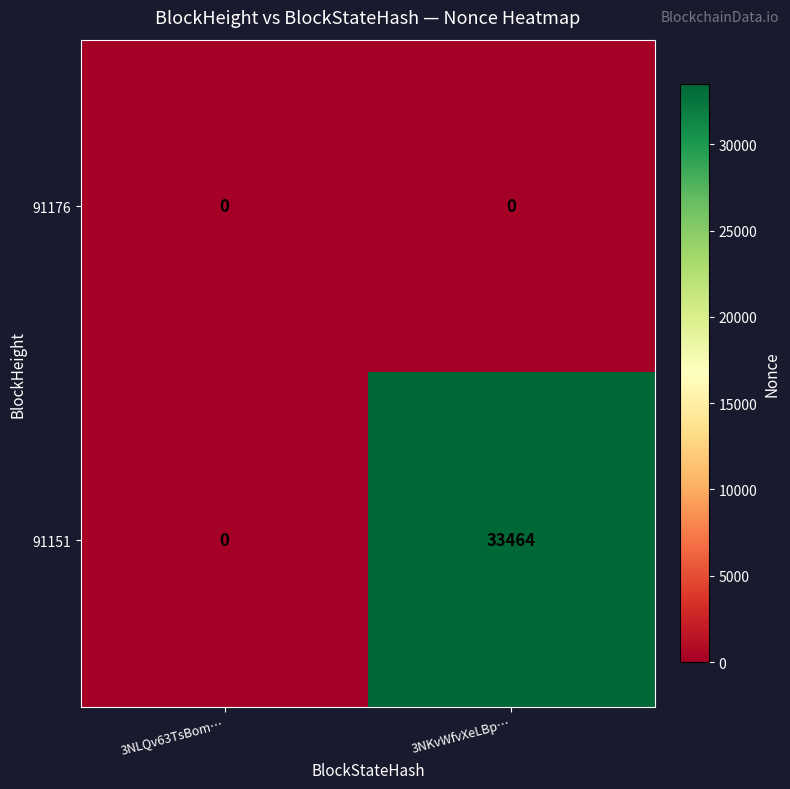

Which series has the largest range (max minus min)?

91151